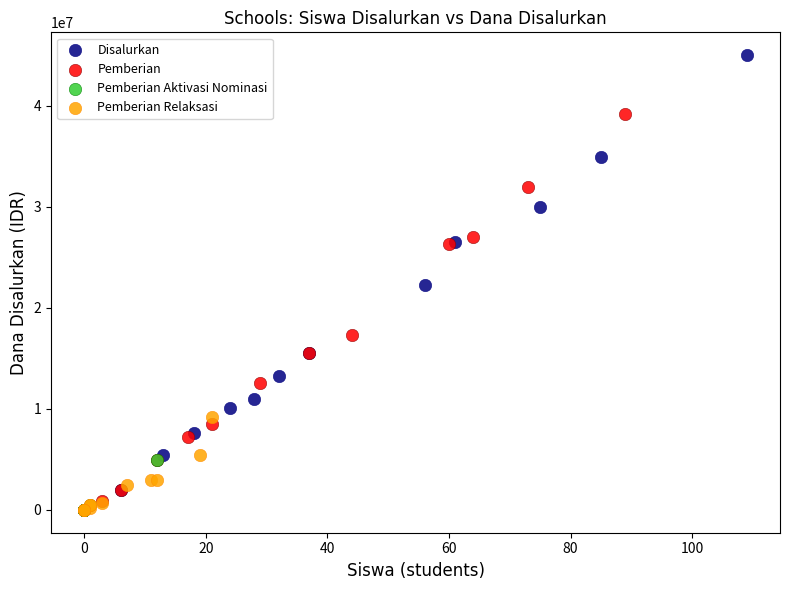

What are all the series names shown in the legend?

Disalurkan, Pemberian, Pemberian Aktivasi Nominasi, Pemberian Relaksasi